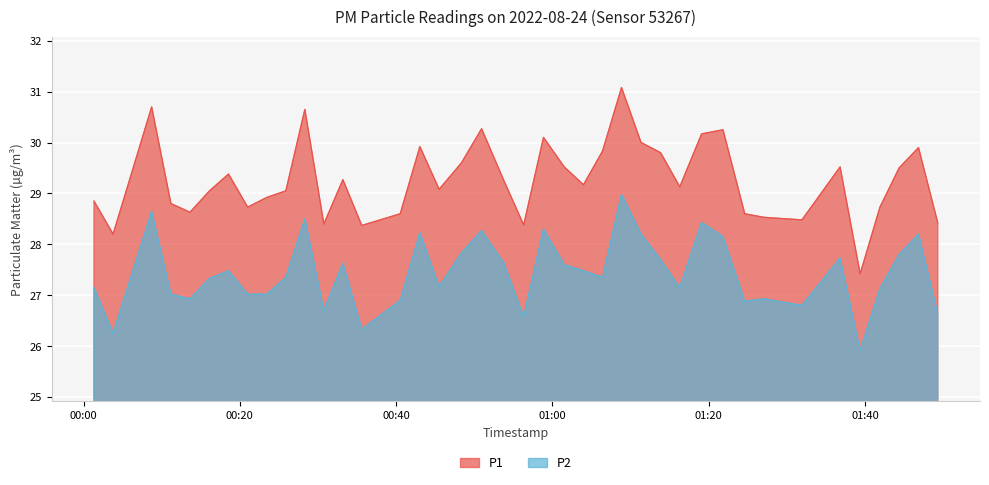

What is the difference between the P1 values at 2022-08-24T01:06:24 and 2022-08-24T01:49:18?

1.4